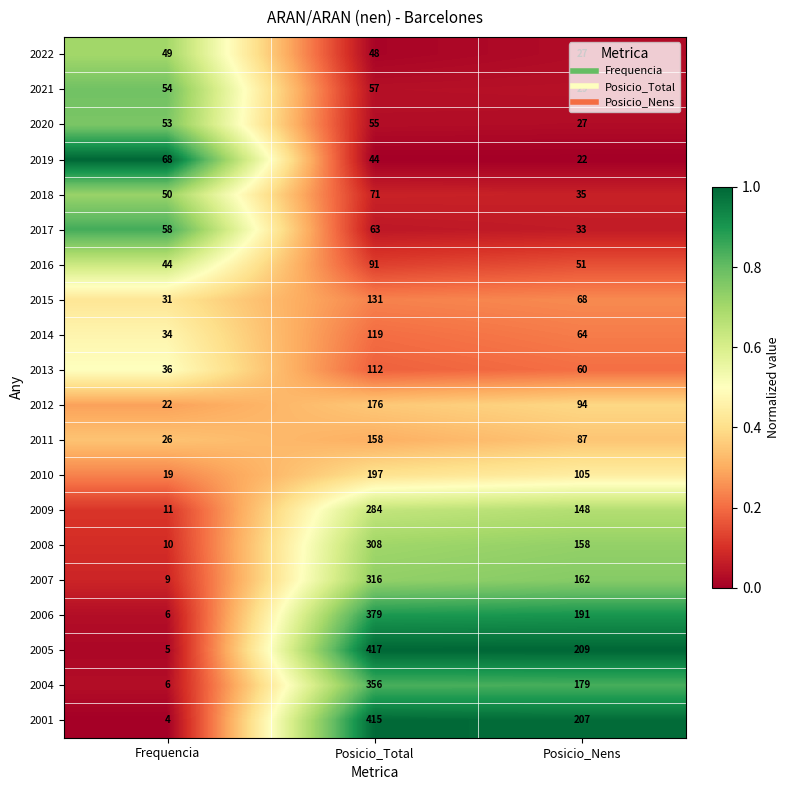

Rank the series at Posicio_Total from highest to lowest value.

2005, 2001, 2006, 2004, 2007, 2008, 2009, 2010, 2012, 2011, 2015, 2014, 2013, 2016, 2018, 2017, 2021, 2020, 2022, 2019